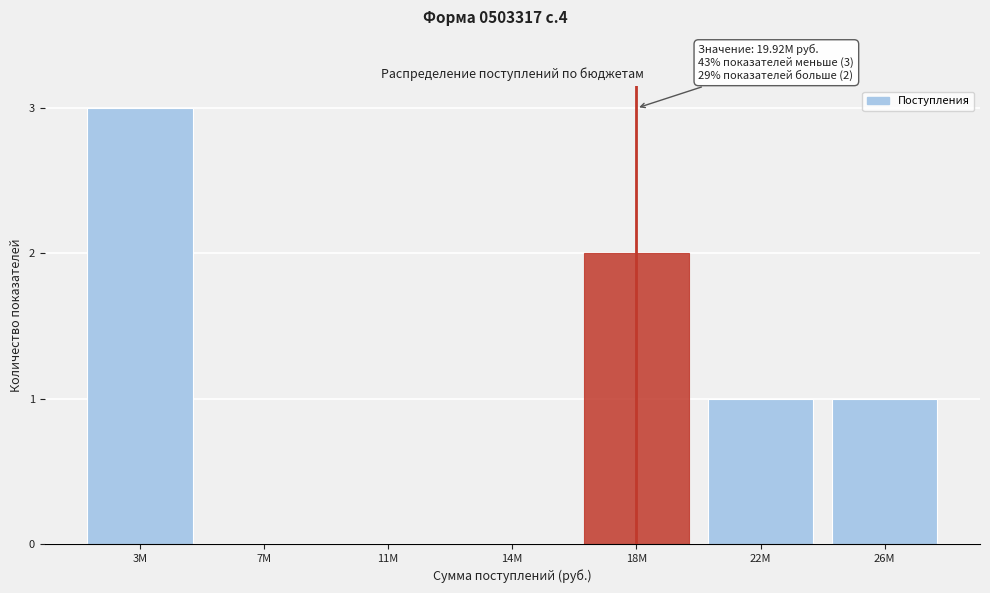

Reading right to left, extract all data points from this chart.

26M=1	22M=1	18M=2	14M=0	11M=0	7M=0	3M=3